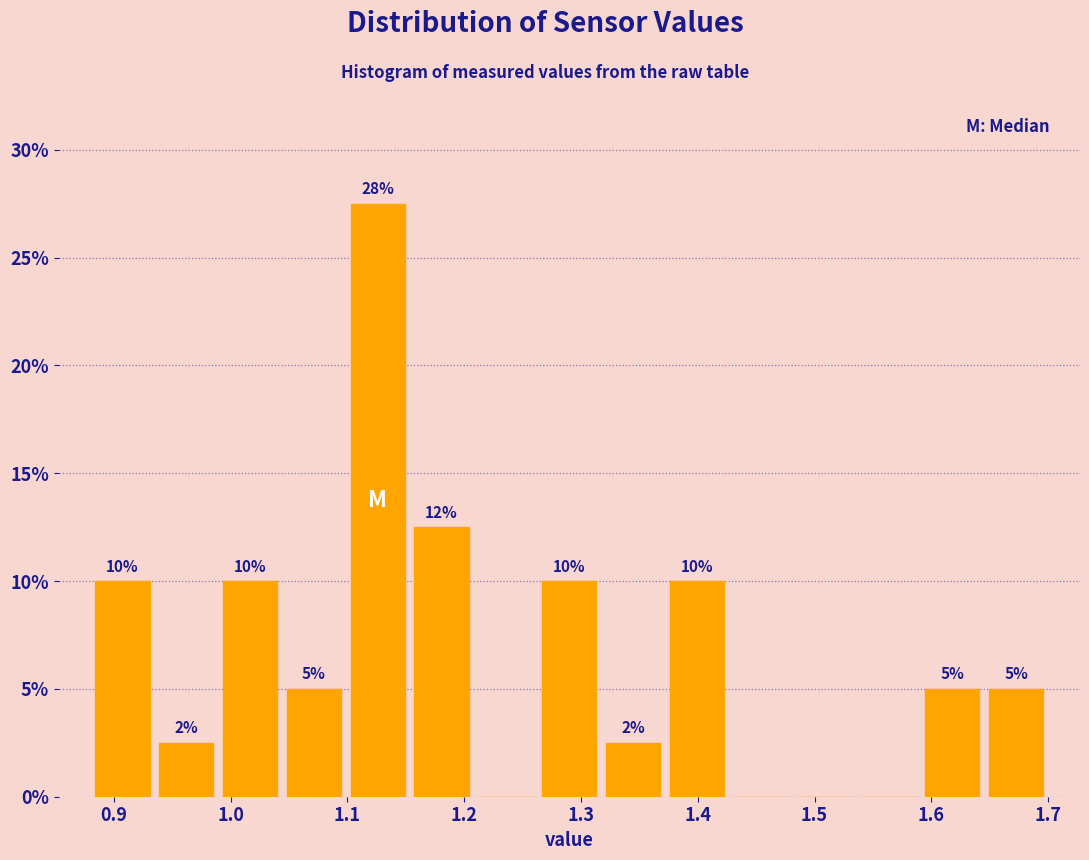

Which range on the x-axis has the tallest bar?

1.10 to 1.15